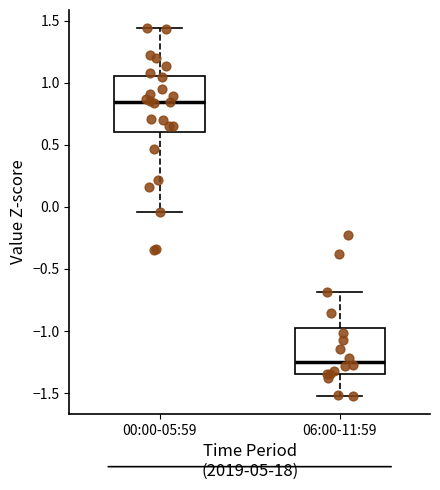

Which box's median line is the lowest?

06:00-11:59